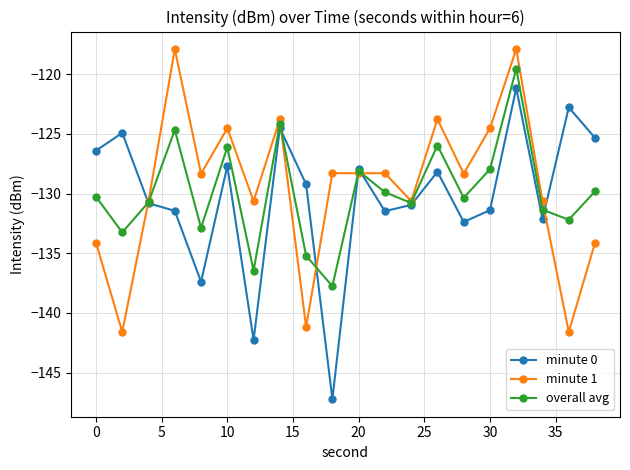

What is the minimum value for overall avg?

-137.8